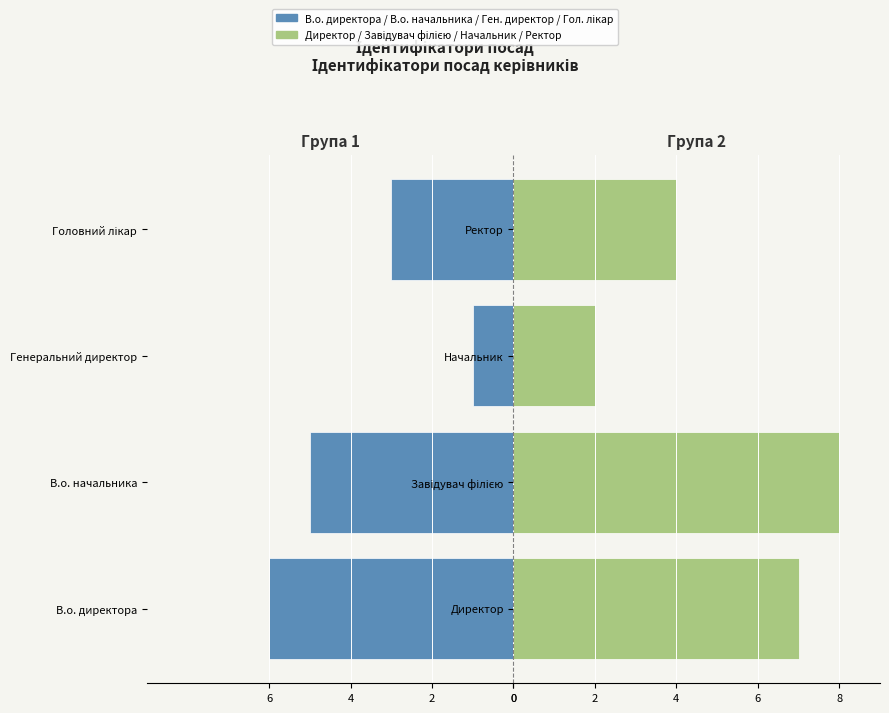

At how many categories does at least one series exceed 4?

2